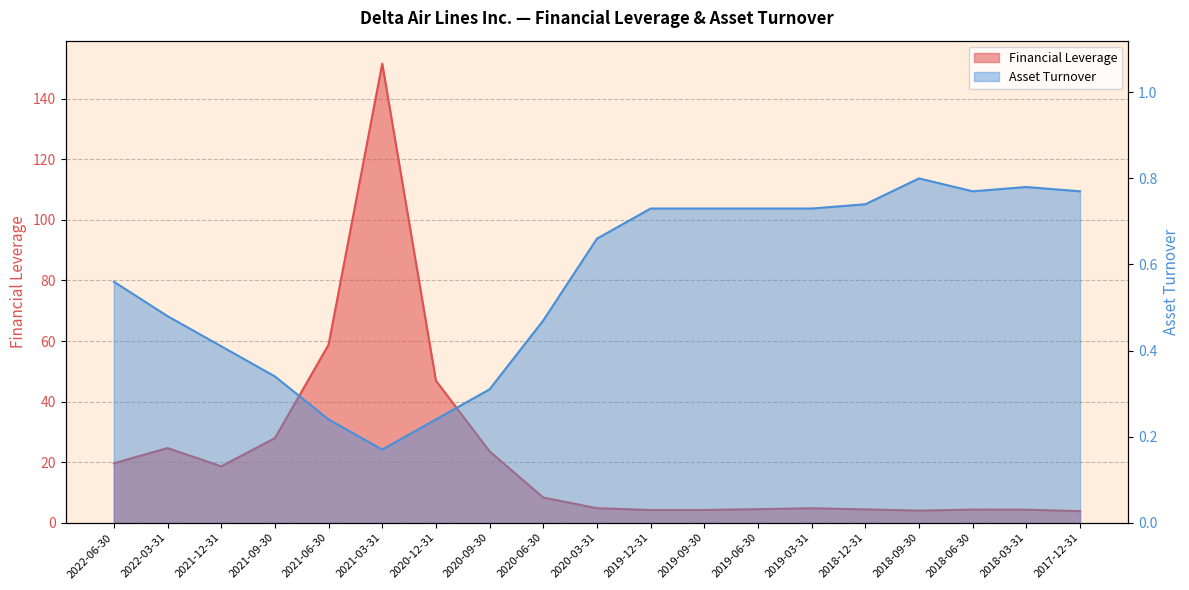

At which category does Financial Leverage reach its first local peak?

2022-03-31